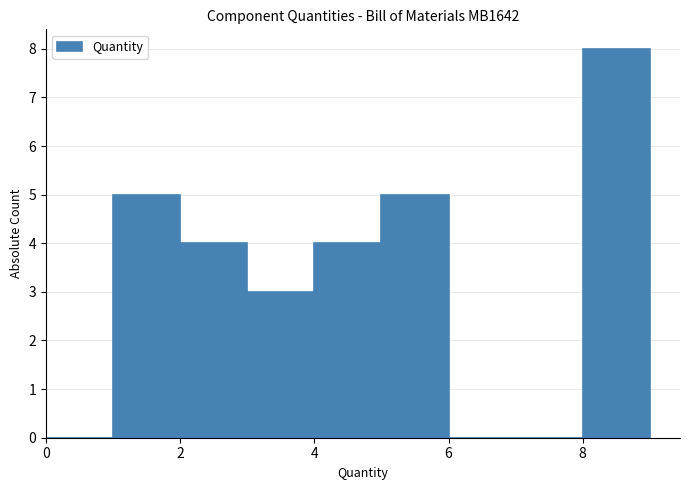

Reading left to right, list every bar in this chart as the range it spans on the x-axis followed by its height. The values are not printed on the chart, so give them approximately, as read against the axis.

0 to 1: 0
1 to 2: 5
2 to 3: 4
3 to 4: 3
4 to 5: 4
5 to 6: 5
6 to 7: 0
7 to 8: 0
8 to 9: 8